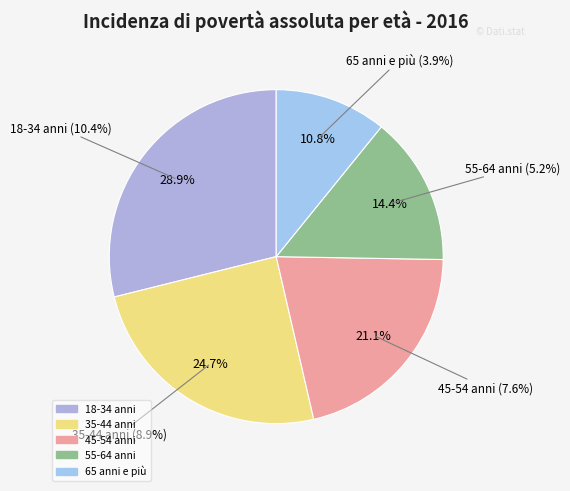

Between 35-44 anni and 45-54 anni, which is larger?

35-44 anni